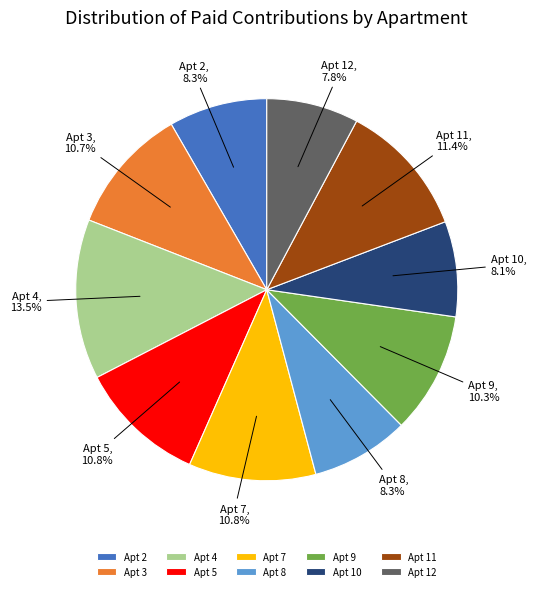

What percentage is NOT represented by Apt 10?

91.9%